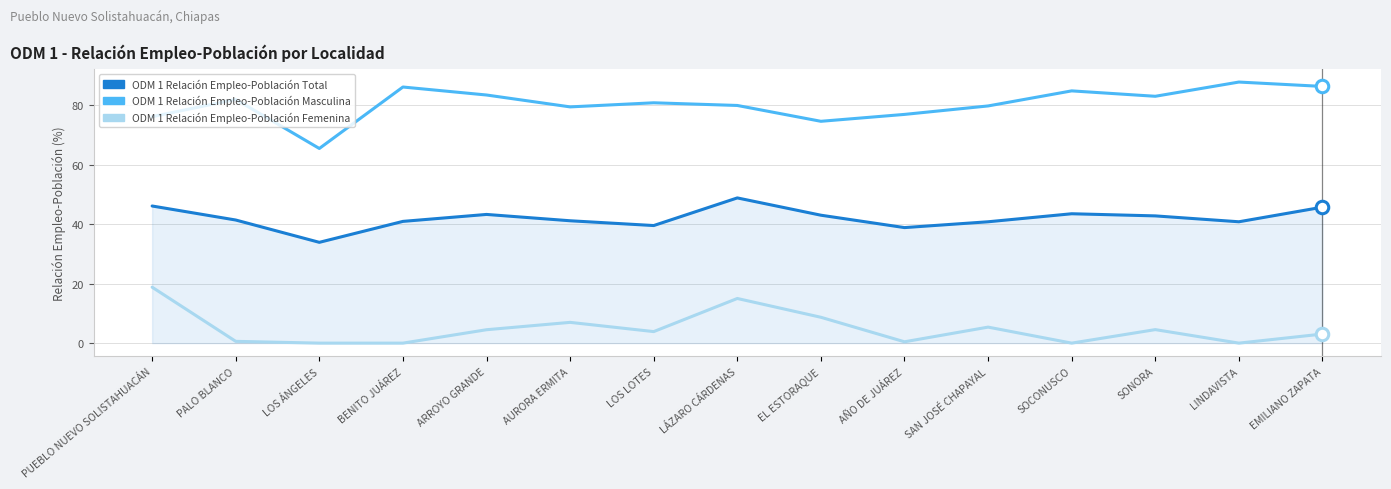

What is the highest value of the ODM 1 Relación Empleo-Población Masculina series?

87.9